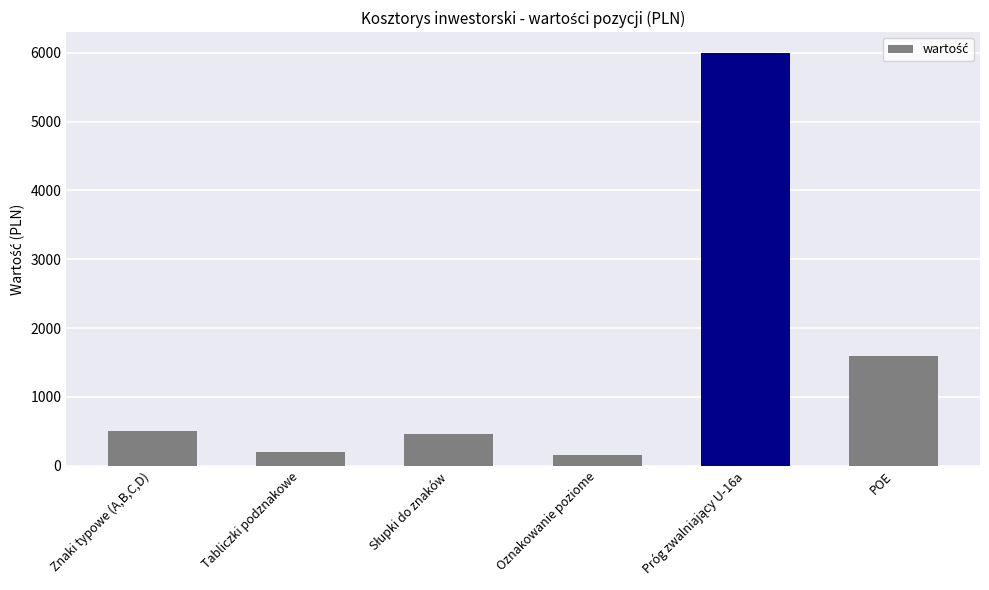

What is the greatest value displayed?

6000.0